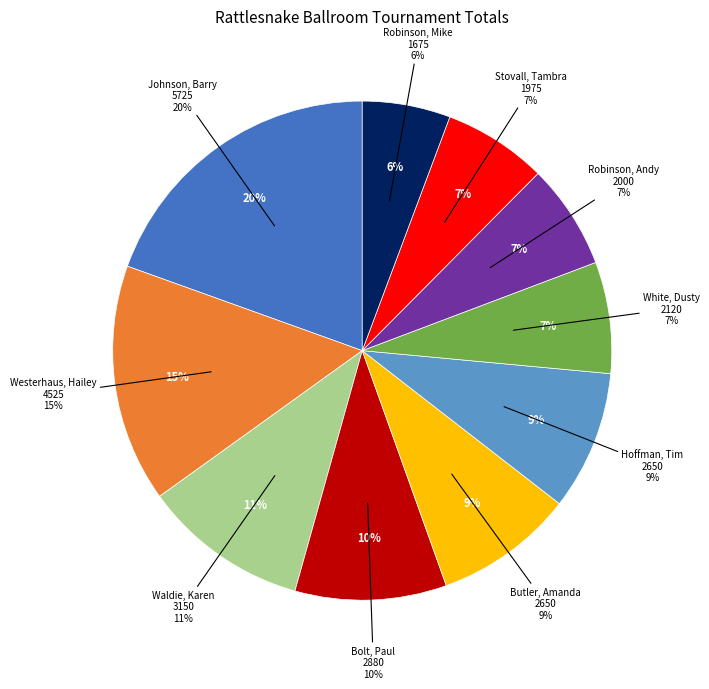

The Johnson, Barry slice represents 28% of the pie. True or false?

False